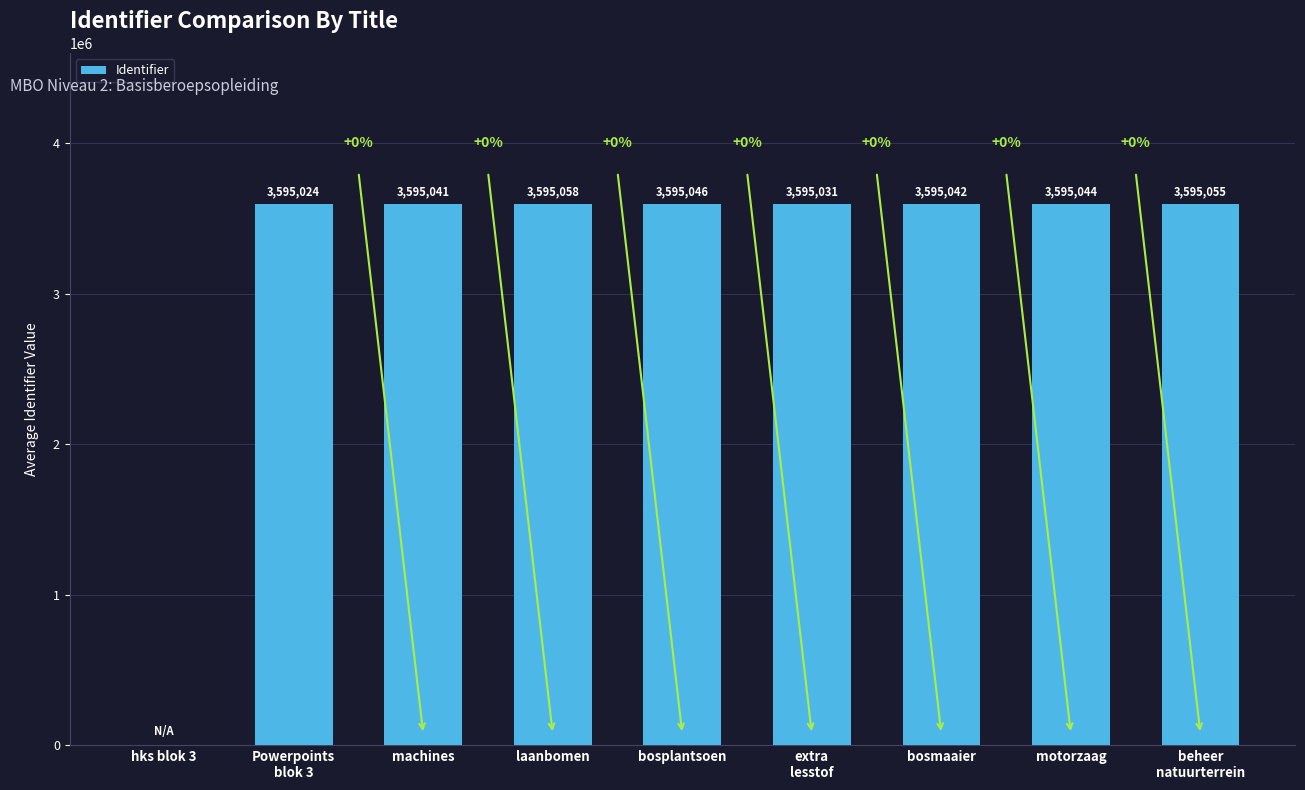

Approximately how many times larger is the value at bosmaaier compared to motorzaag?

1.0